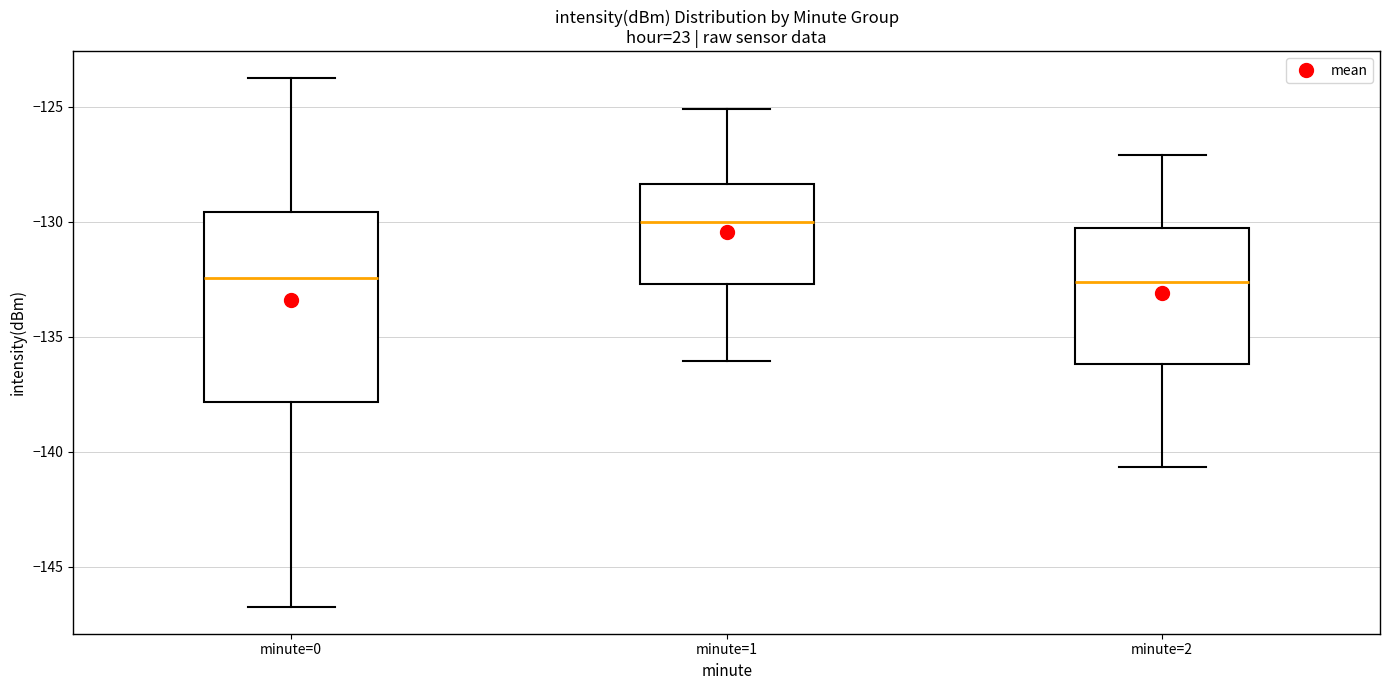

Reading left to right, transcribe this box plot: for each box, give where its median line is, the range the box spans, and where its two whiskers end, as read against the y-axis. The values are not printed on the chart, so give them approximately, as read against the axis.

minute=0: median -132.5, box -138.0 to -129.5, whiskers -147.0 to -123.5
minute=1: median -130.0, box -132.5 to -128.5, whiskers -136.0 to -125.0
minute=2: median -132.5, box -136.0 to -130.5, whiskers -140.5 to -127.0